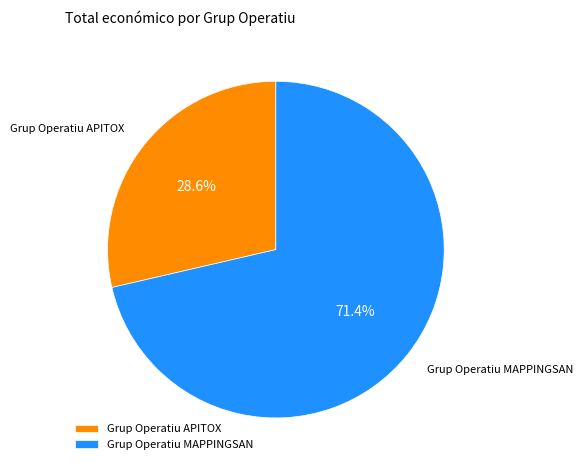

True or false: Grup Operatiu MAPPINGSAN accounts for 71% of the total.

True